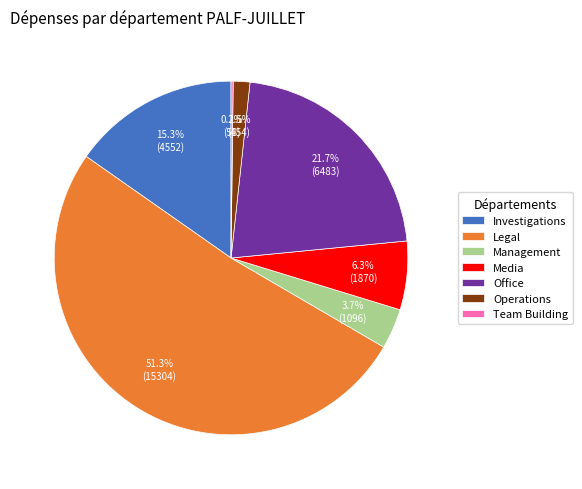

Which has a higher value, Management or Operations?

Management